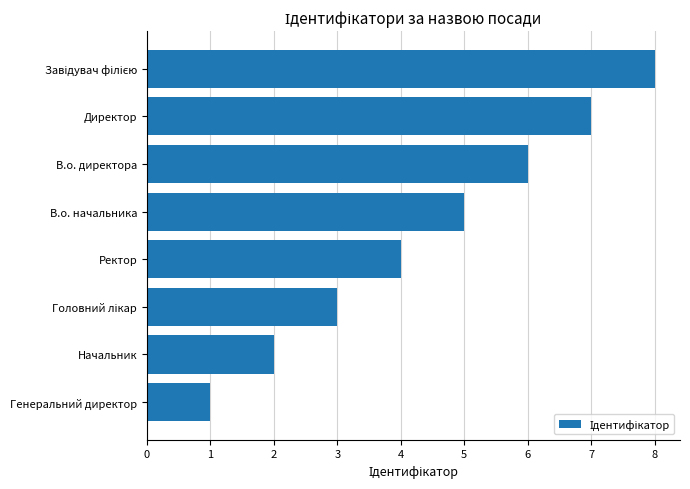

What is the difference between the maximum and second lowest values?

6